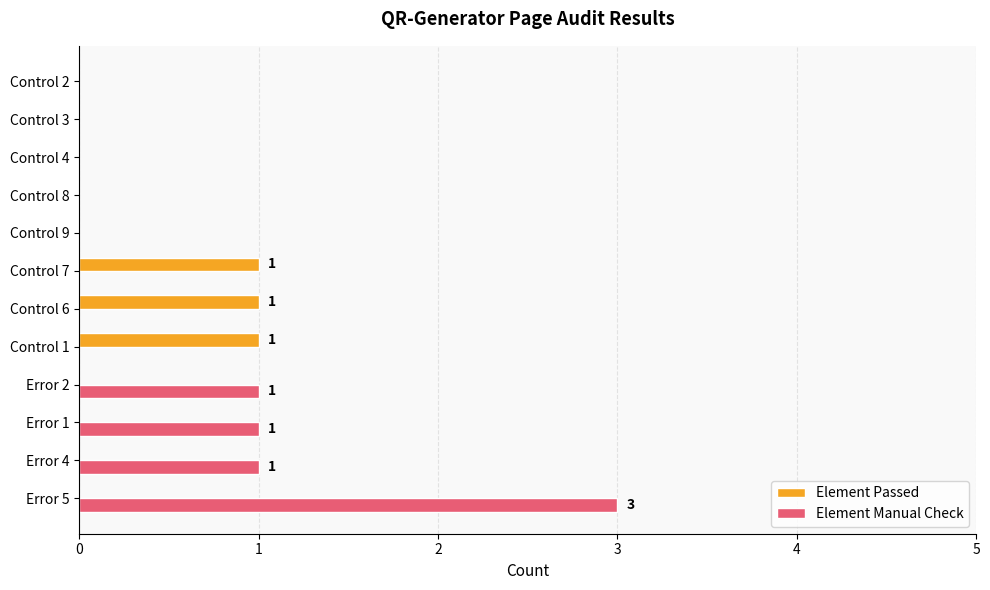

Which series has the largest total across all categories?

Element Manual Check